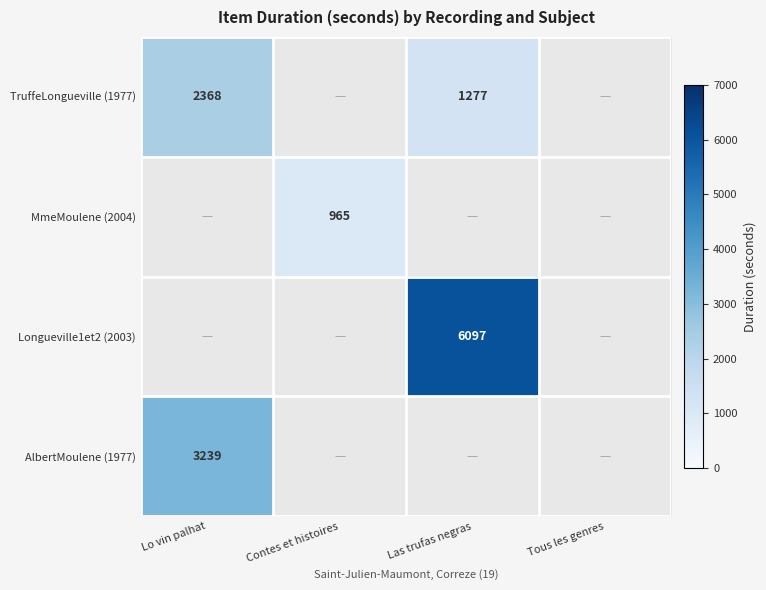

Is the value of AlbertMoulene (1977) at Lo vin palhat greater than the value of TruffeLongueville (1977) at Lo vin palhat?

Yes